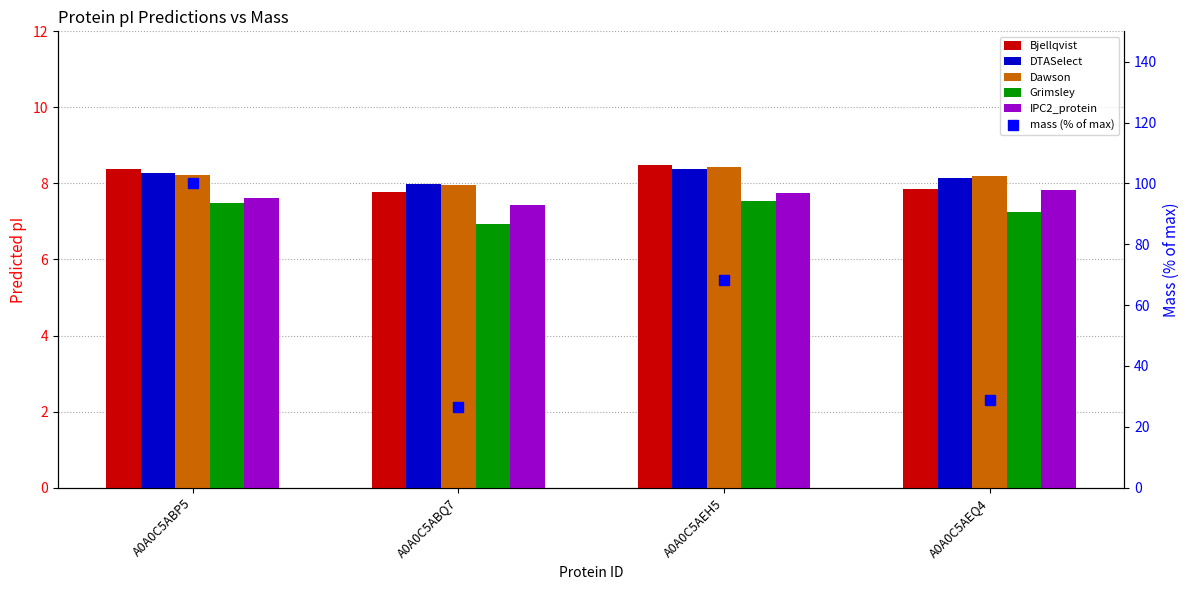

Rank the series by their maximum value, from lowest to highest.

Grimsley, IPC2_protein, DTASelect, Dawson, Bjellqvist, mass (% of max)